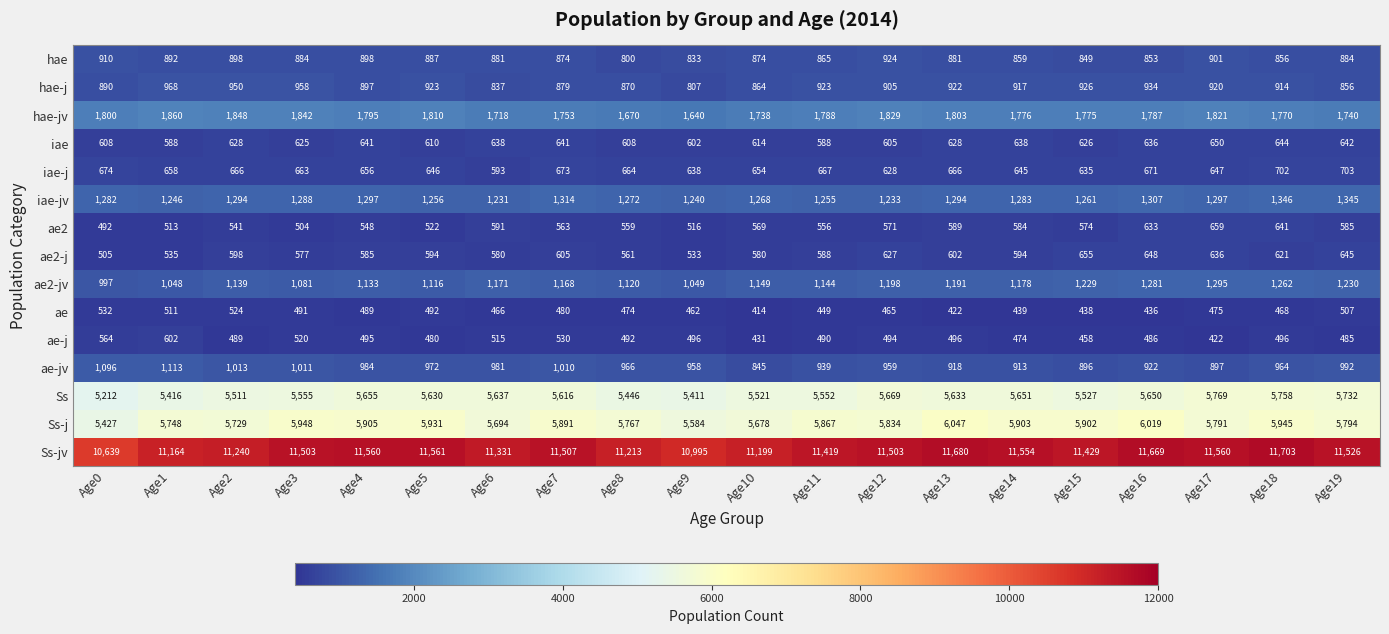

At which label does ae2-jv first exceed 1168?

Age6